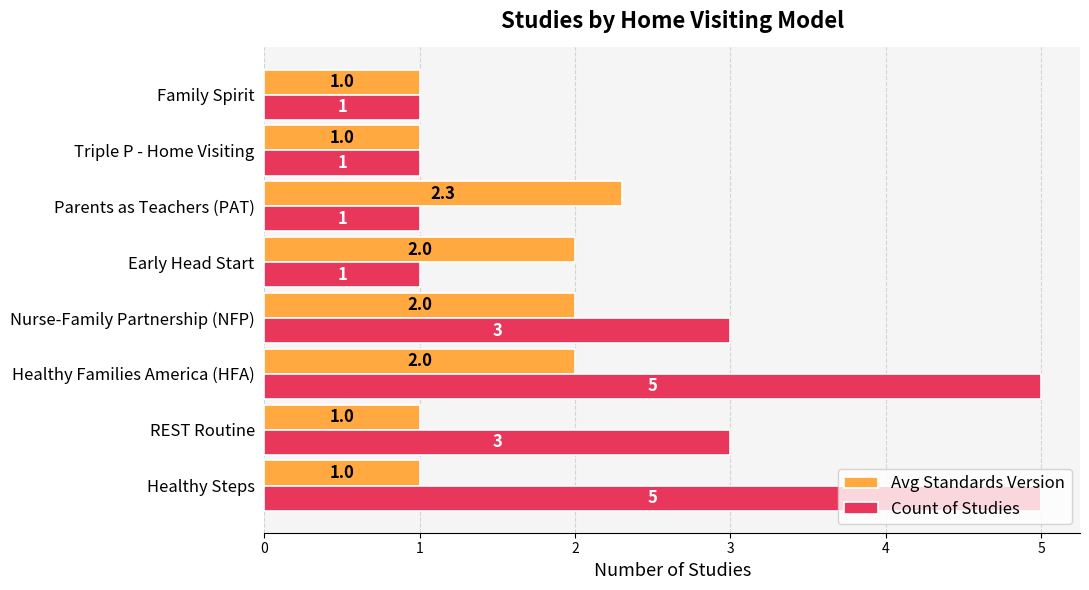

What is the minimum value shown in the chart?

1.0